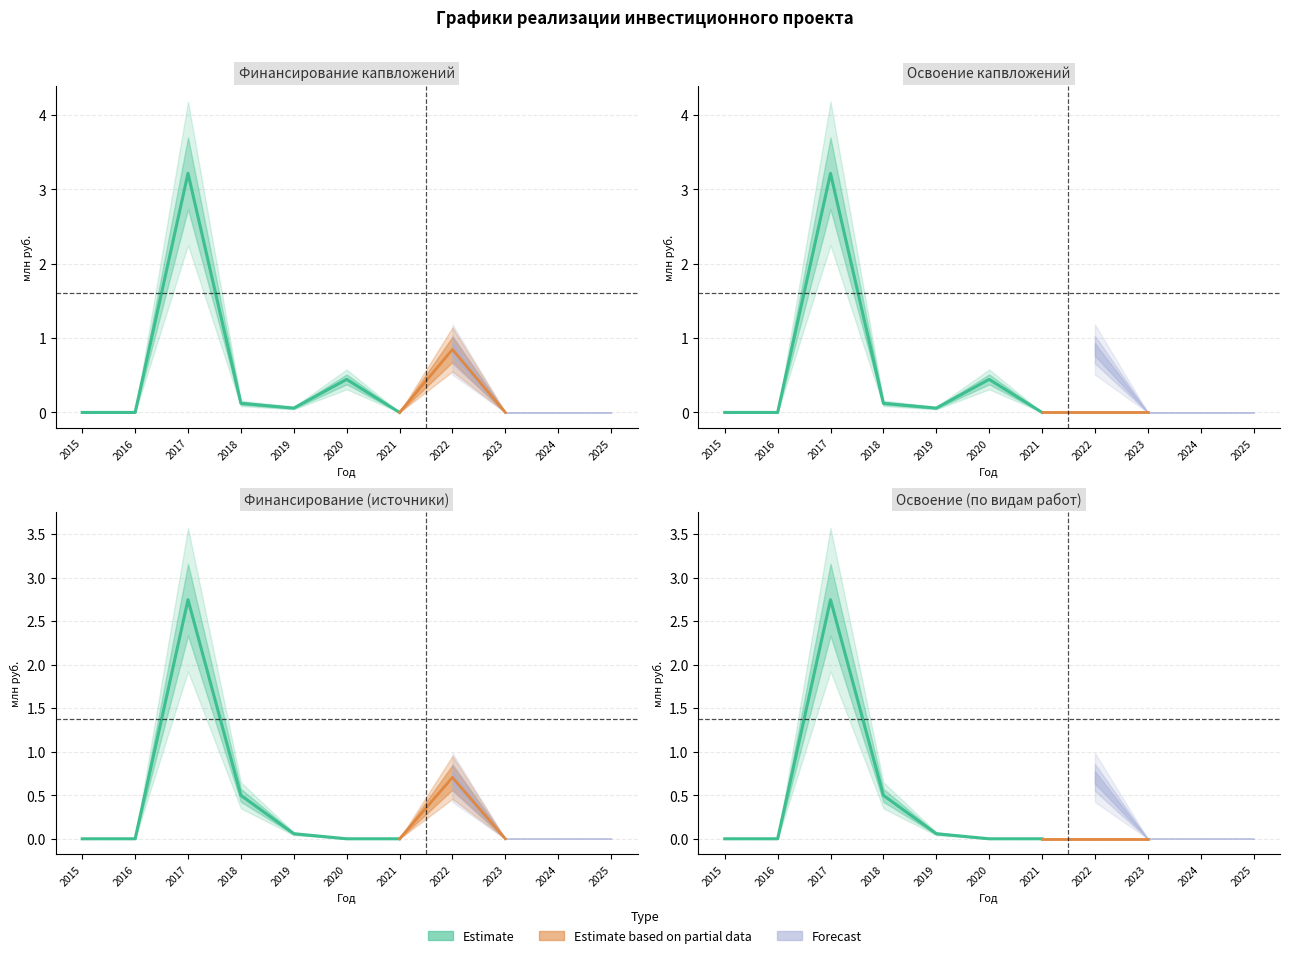

True or false: Финансирование план has more than 1 points higher than both neighbors.

True